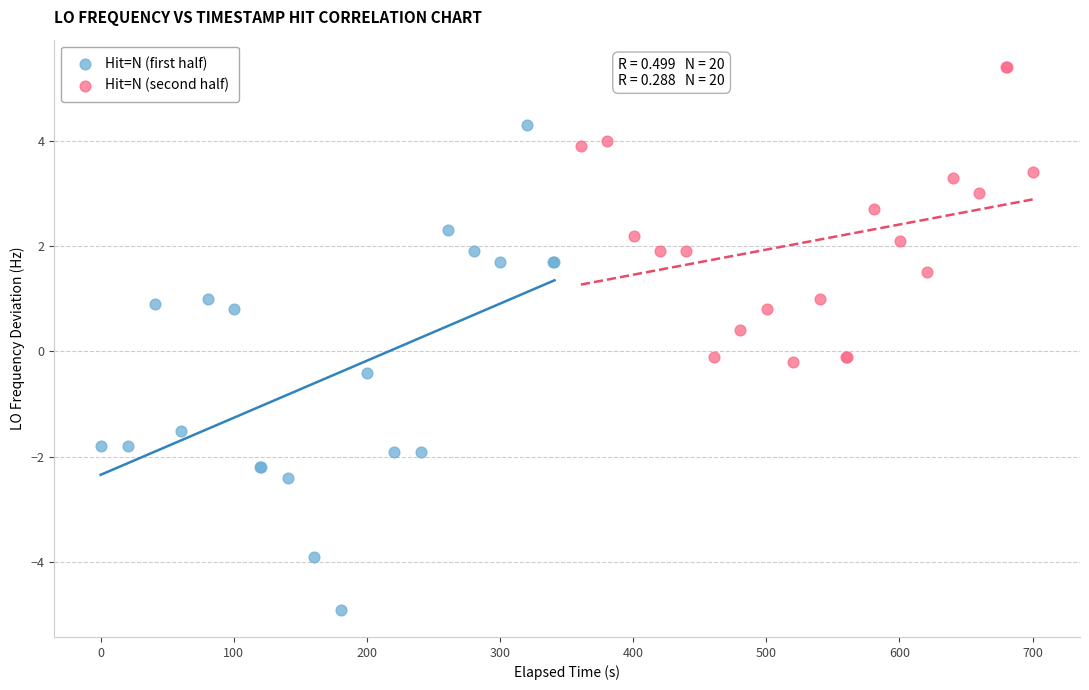

Which series contains the lowest Y value?

Hit=N (first half)